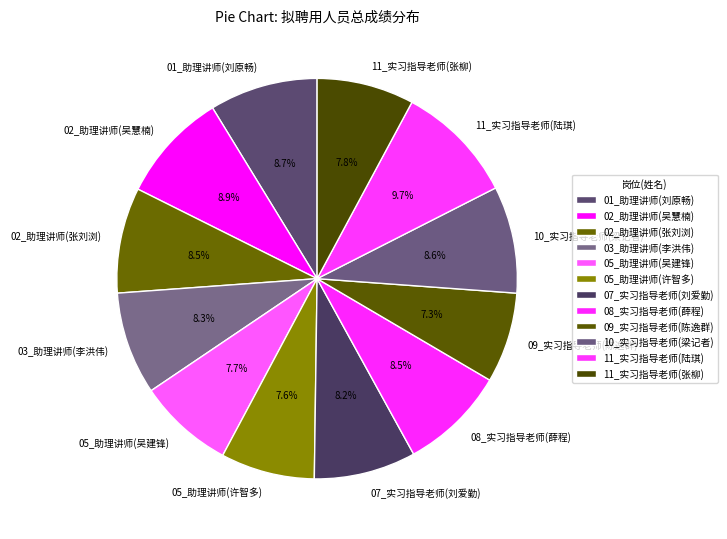

Combined, do 05_助理讲师(吴建锋) and 05_助理讲师(许智多) account for over 50%?

No